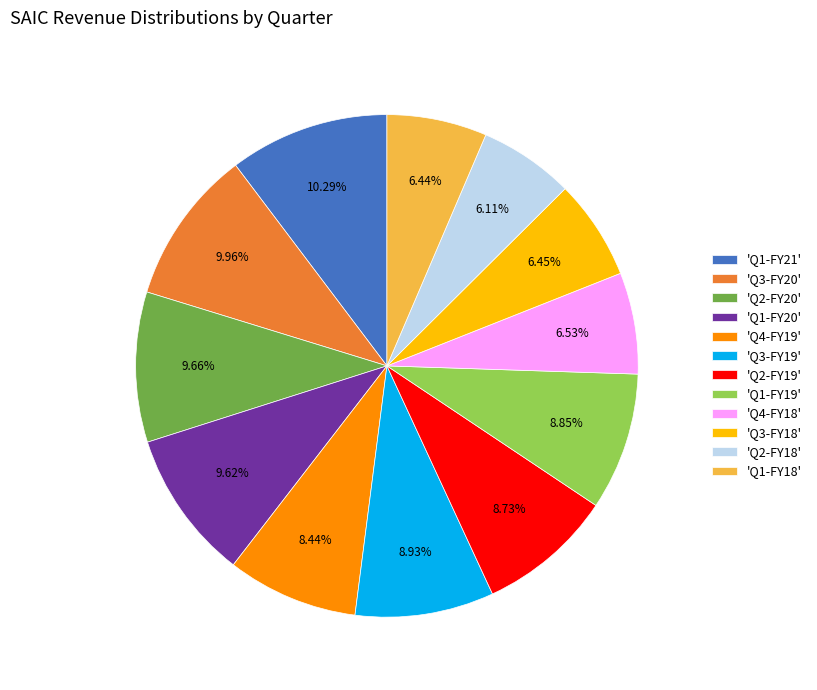

Approximately how many times larger is the value at 'Q1-FY19' compared to 'Q1-FY18'?

1.4